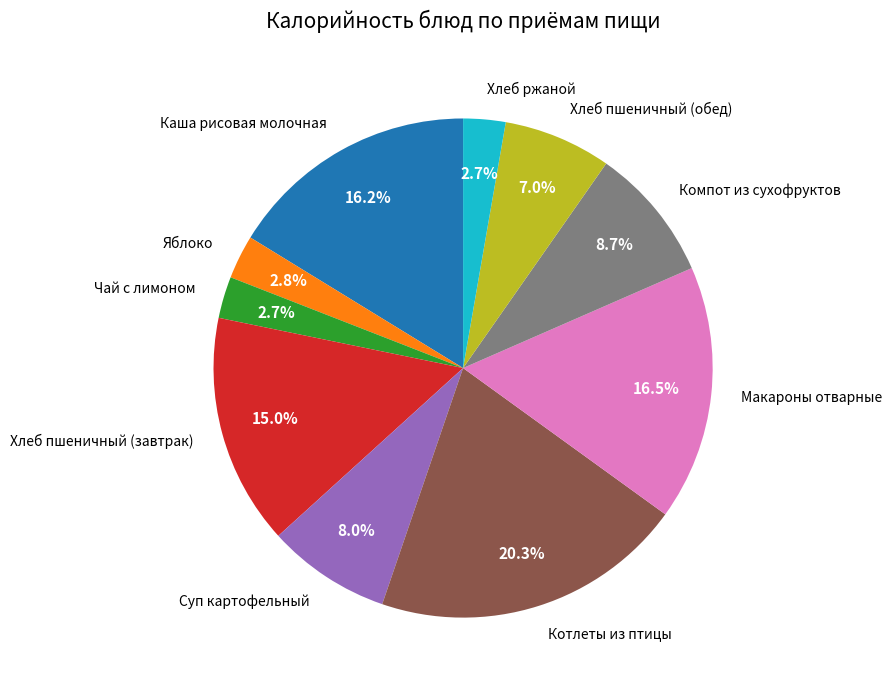

Which slice is the largest?

Котлеты из птицы